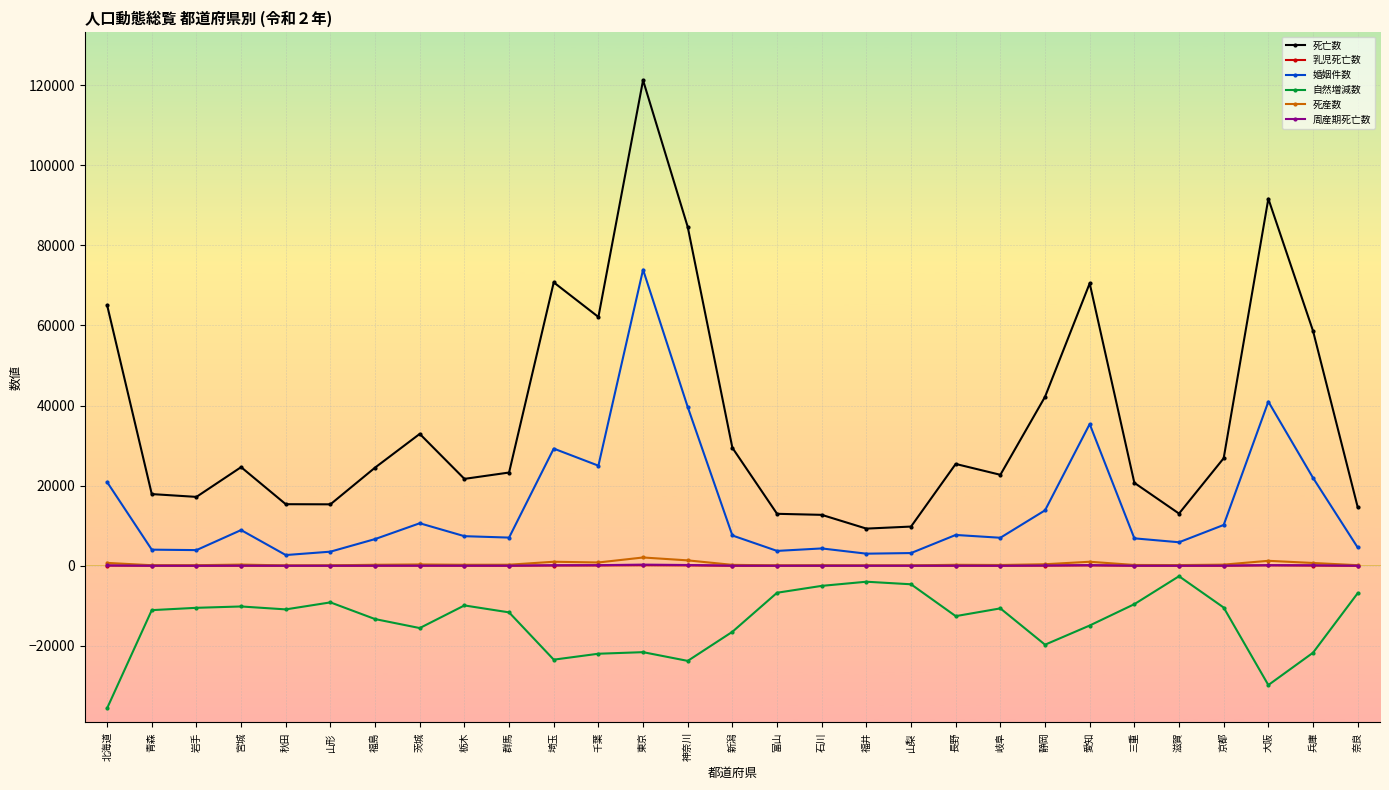

Between 千葉 and 富山, which series saw the biggest shift?

死亡数